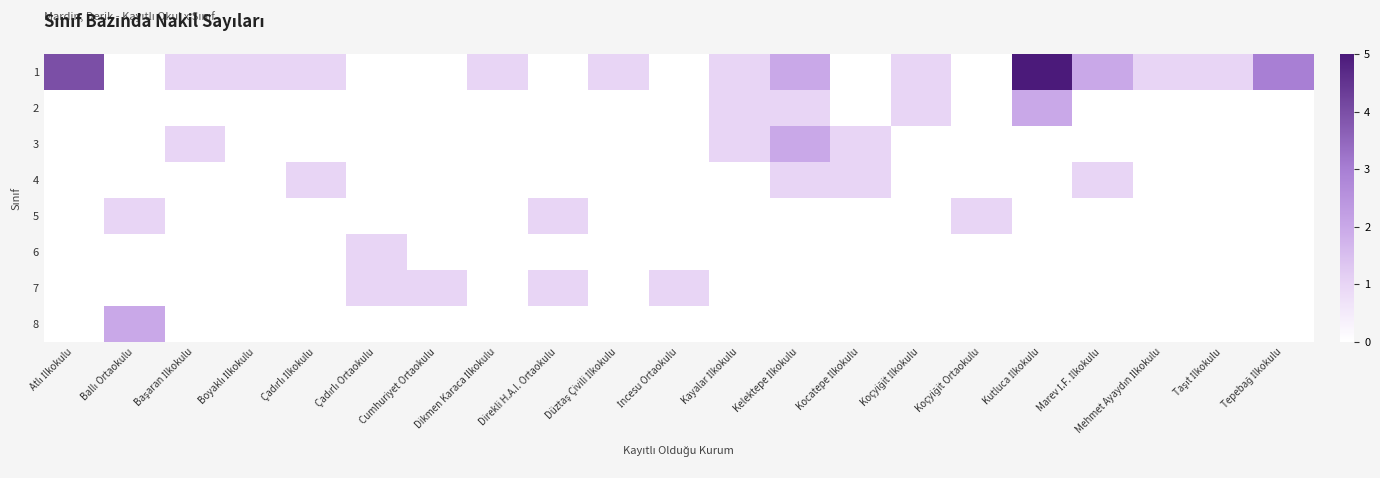

Which series has the largest total across all categories?

1